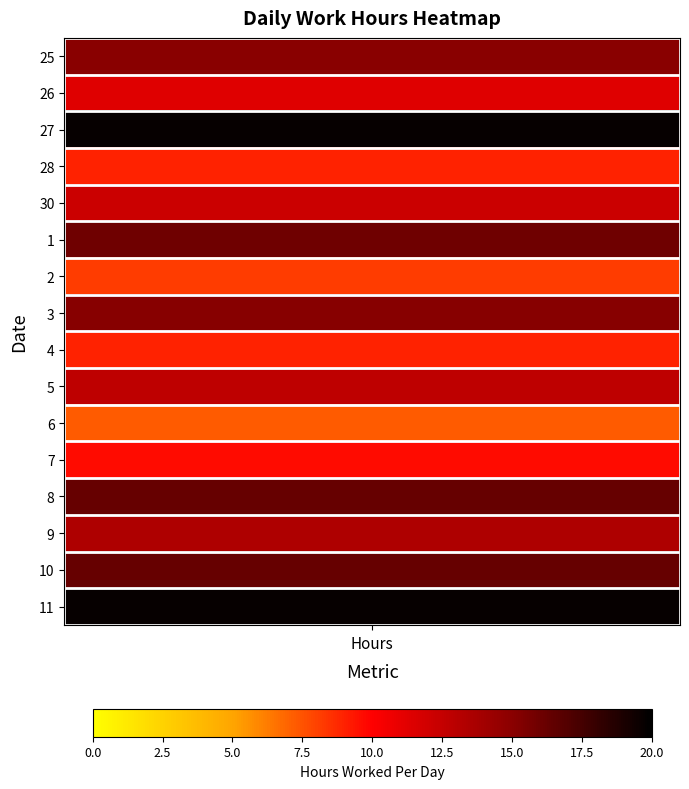

Is it true that 8 equals -10.5 at 5?

False